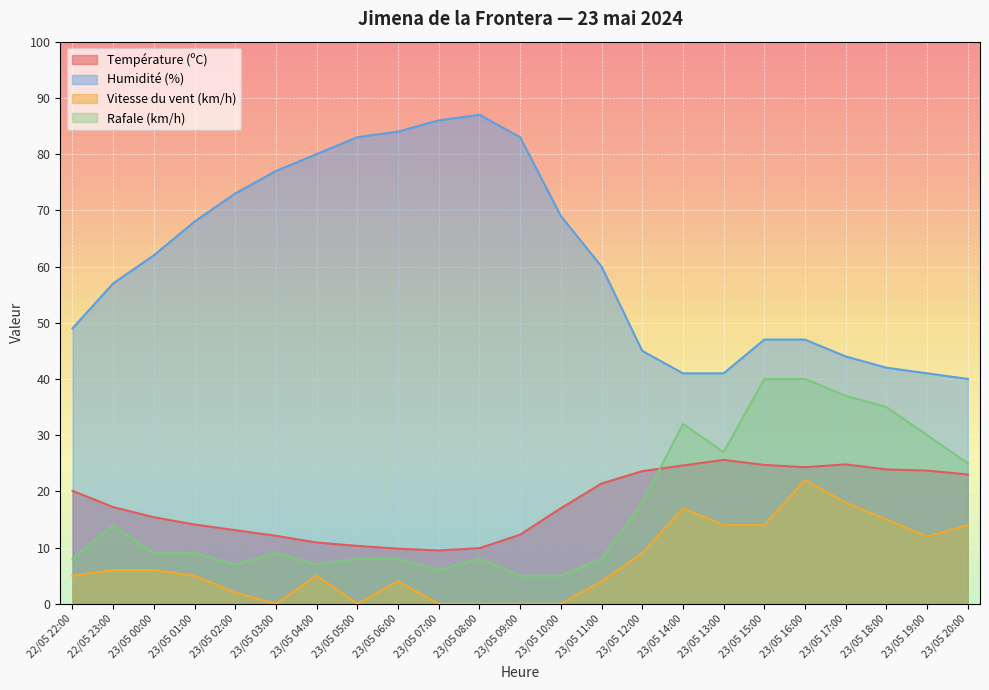

Which category has the highest value in the Vitesse du vent (km/h) series?

23/05 16:00